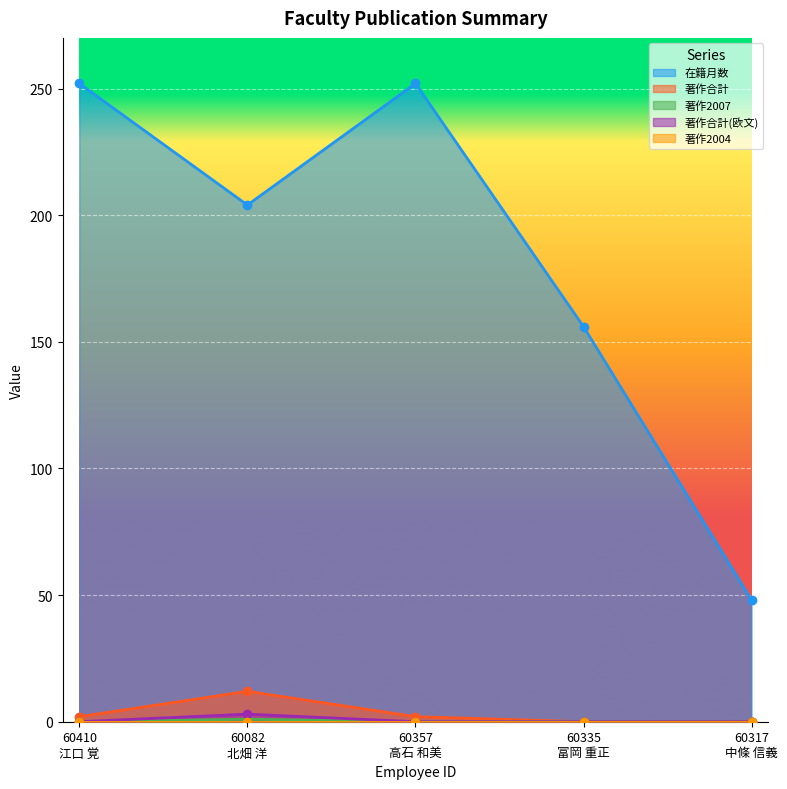

True or false: 著作合計(欧文) and 著作合計 intersect in this chart.

False